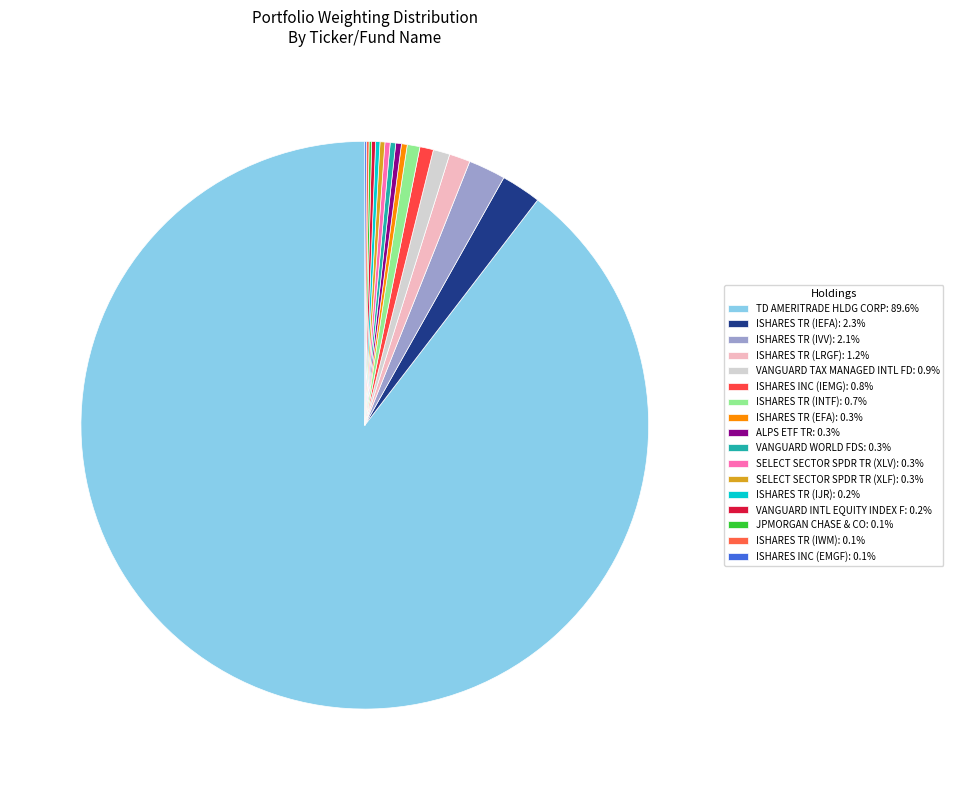

What is the largest slice in the pie chart?

TD AMERITRADE HLDG CORP